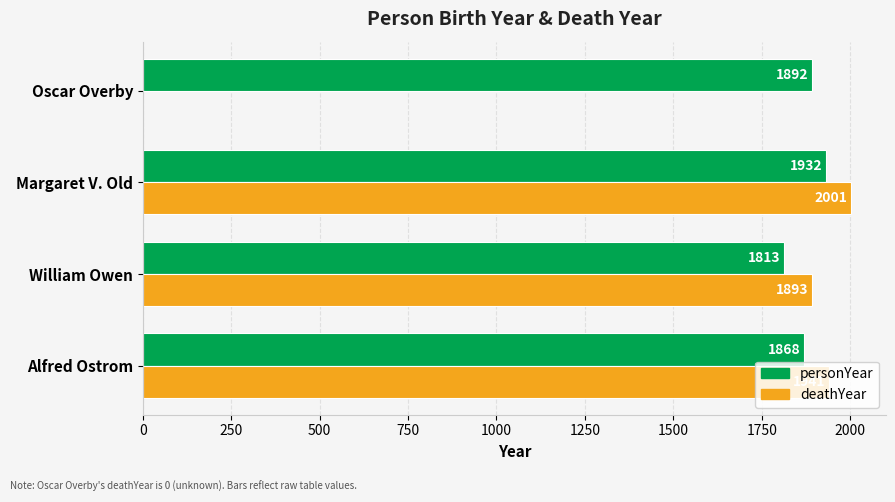

What is the sum of the personYear values at Alfred Ostrom and Oscar Overby?

3760